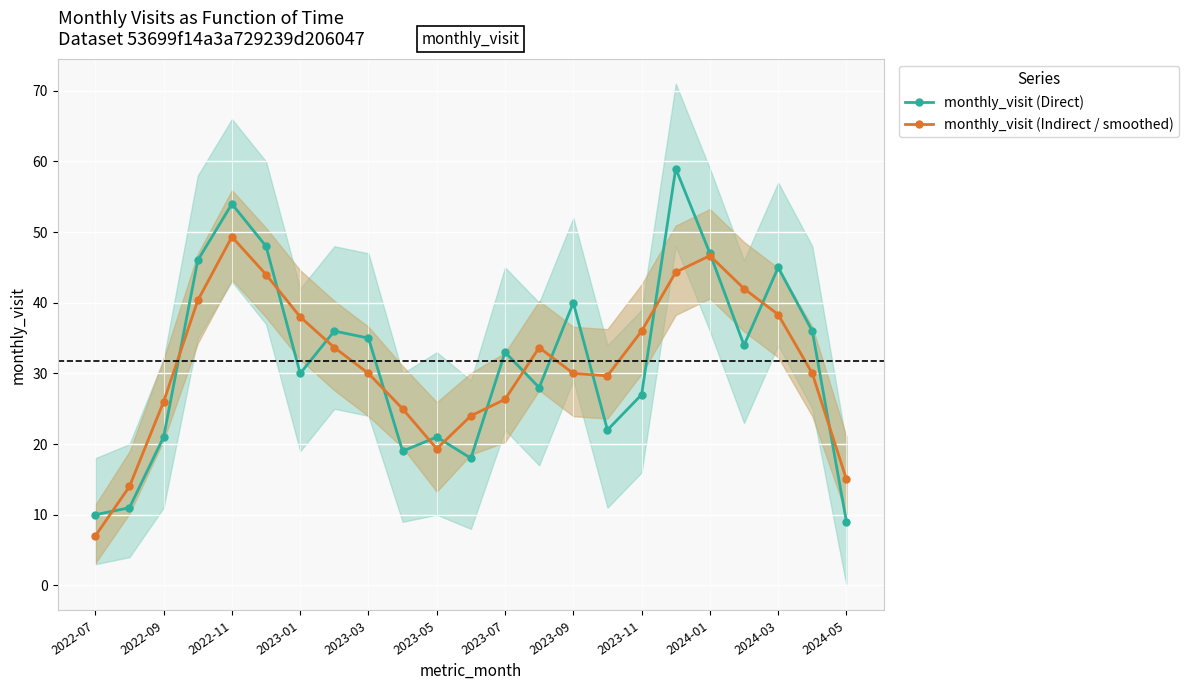

What are all the series names shown in the legend?

monthly_visit (Direct), monthly_visit (Indirect / smoothed)